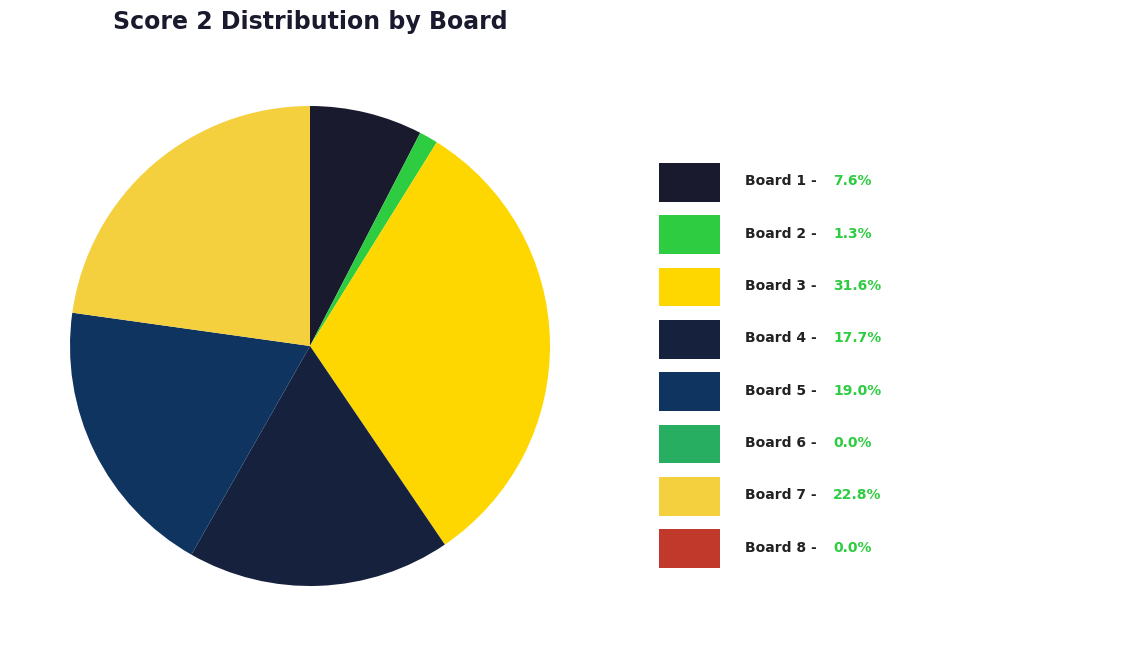

How many slices are in this pie chart?

8